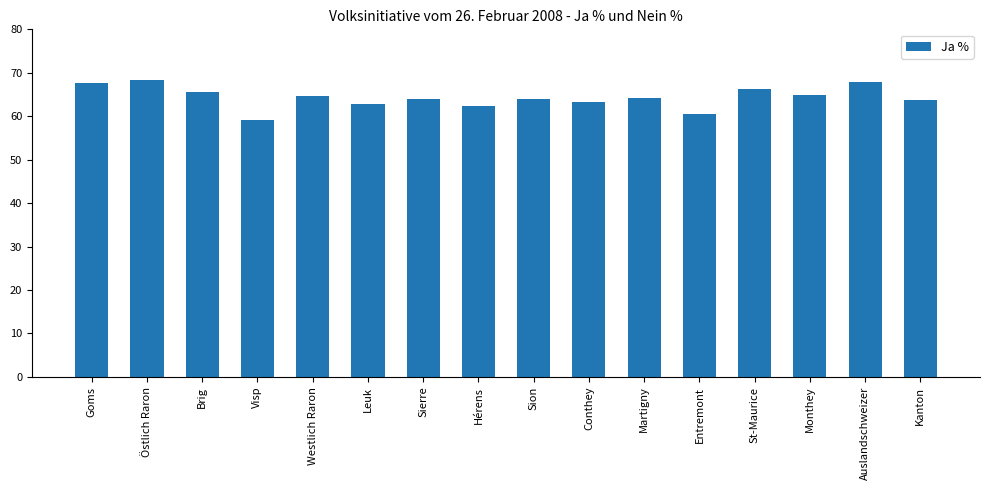

True or false: the data shows 39.1 at Conthey.

False